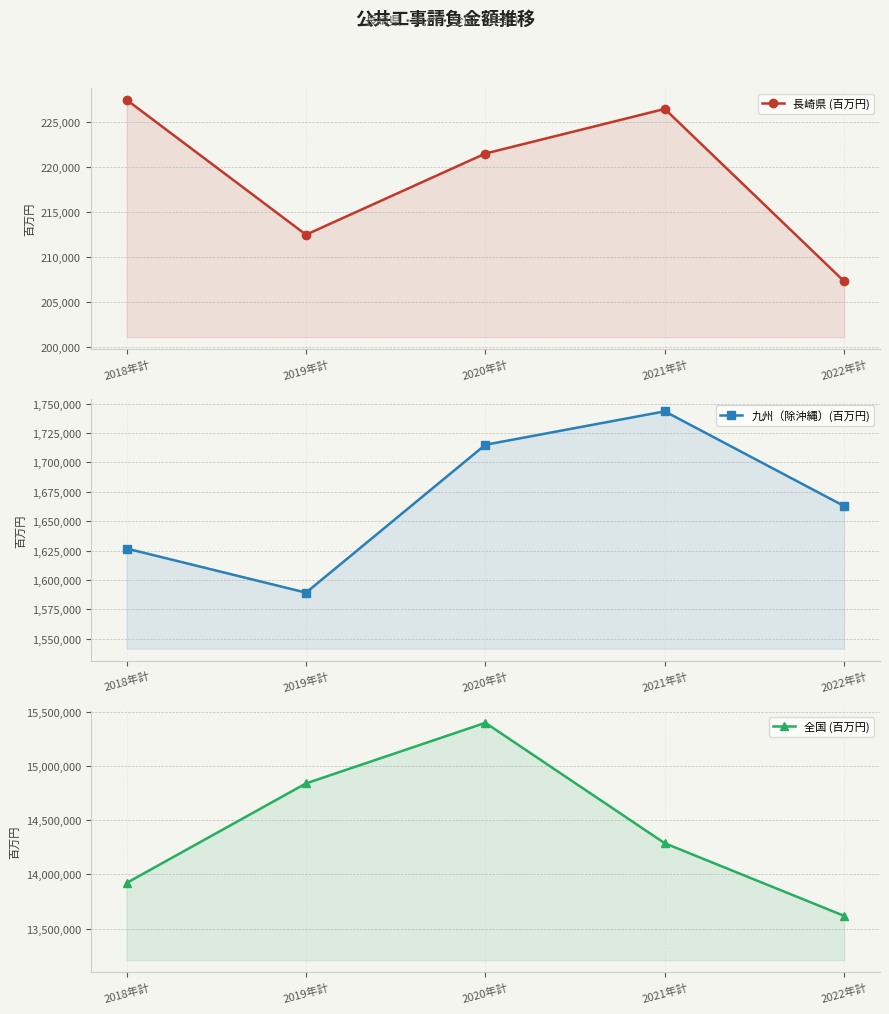

Between 2018年計 and 2020年計, which is larger?

2018年計